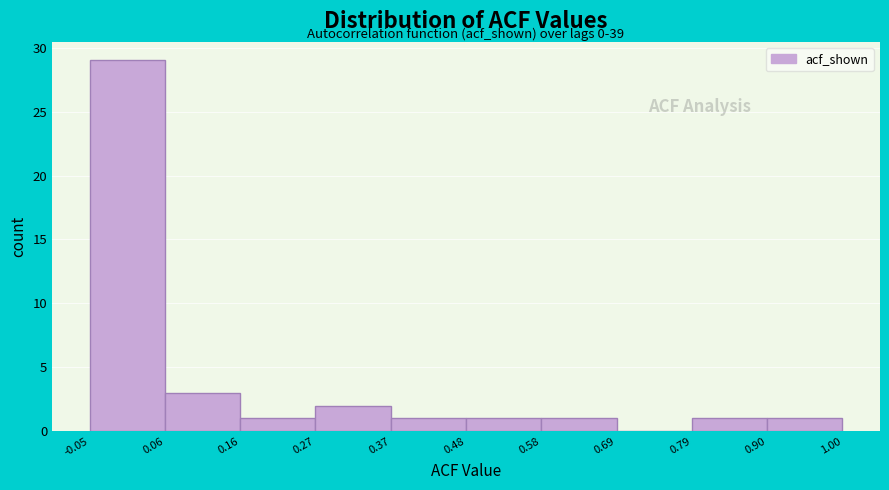

Over which range of the x-axis is the bar tallest?

-0.05 to 0.06